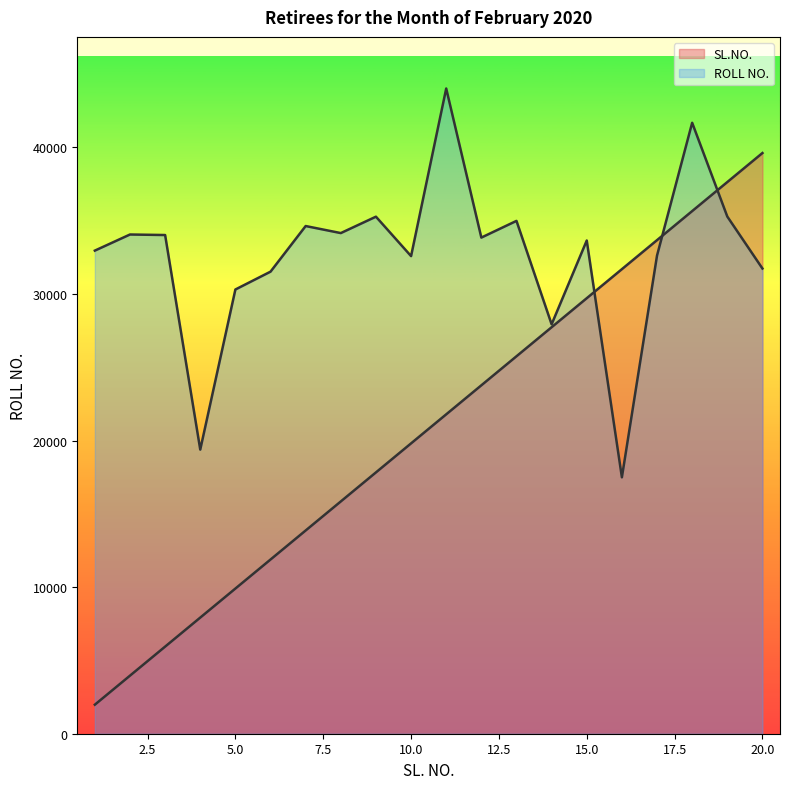

What is the total value across all series at 9?

53104.5